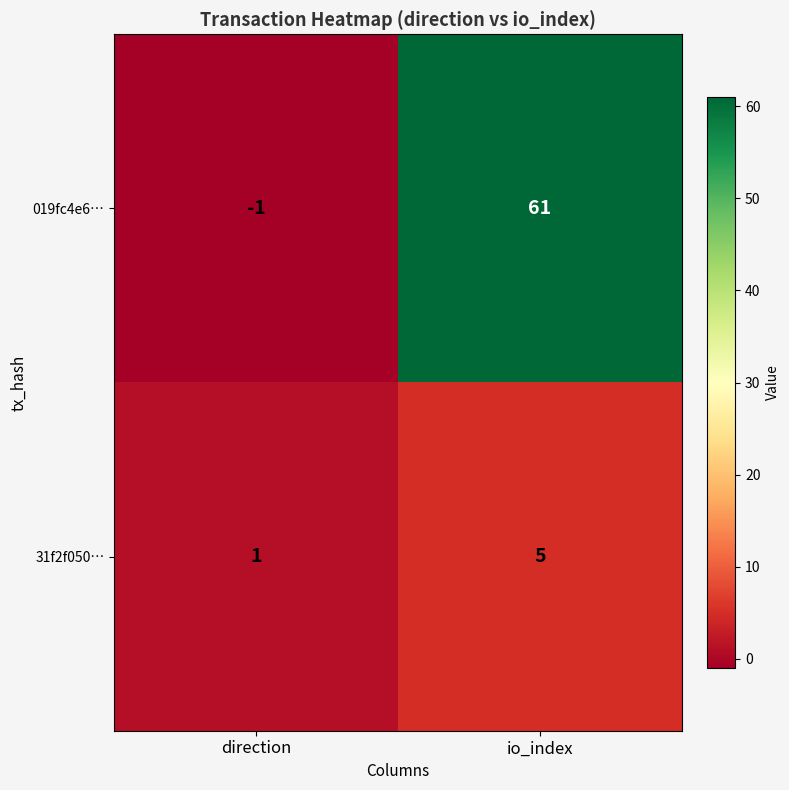

At direction, list the series in order from smallest to largest.

019fc4e6…, 31f2f050…